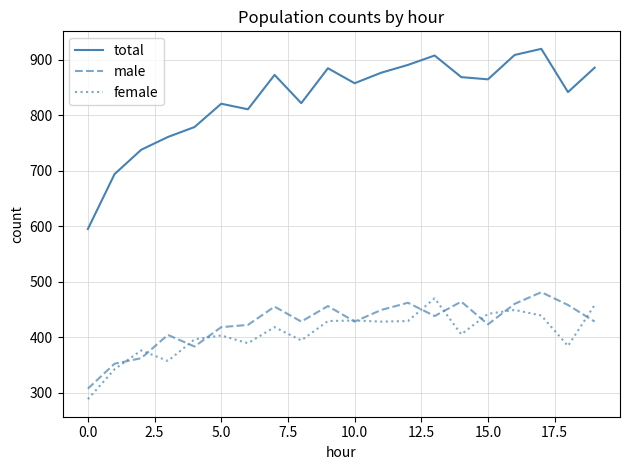

Which series has the largest total across all categories?

total